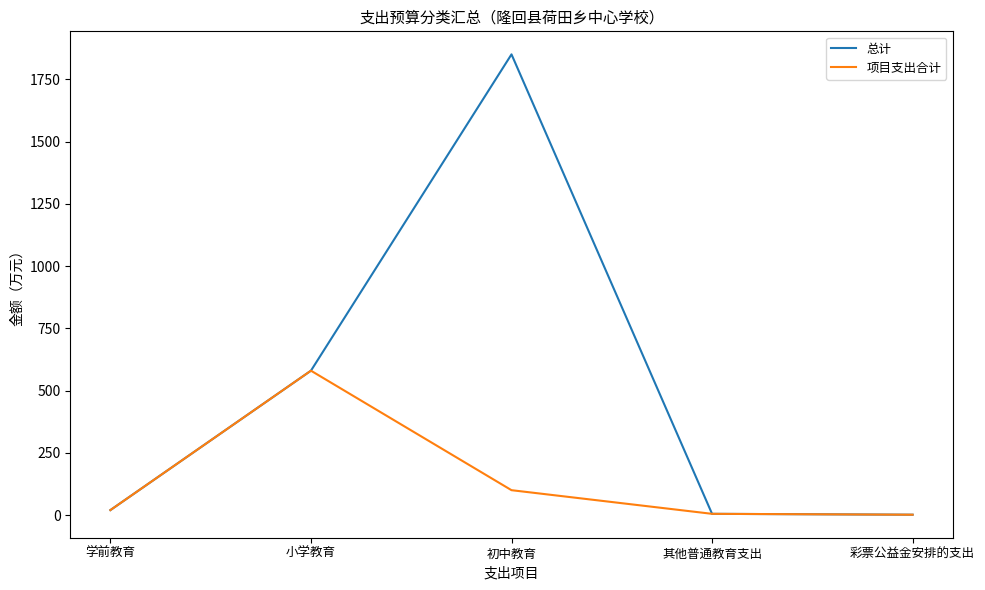

What is the maximum value shown in the chart?

1850.7